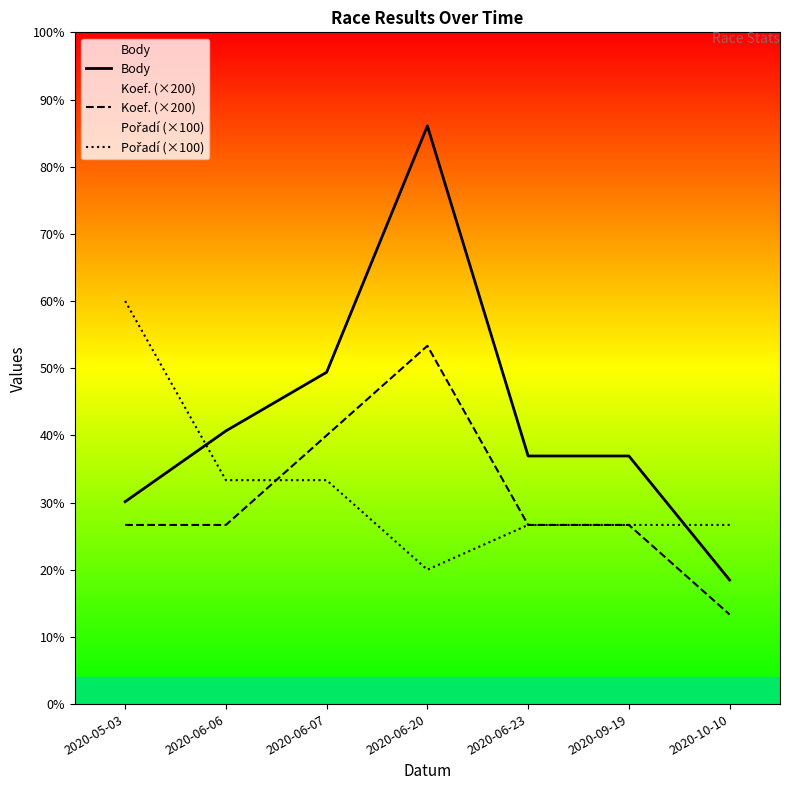

True or false: Pořadí (×100) has more than 2 interior local peaks.

False